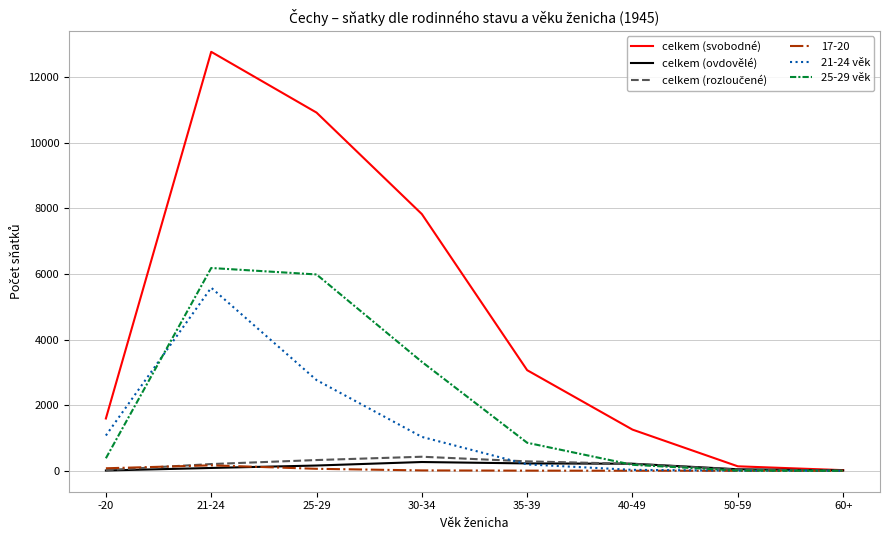

Which series has the largest range (max minus min)?

celkem (svobodné)